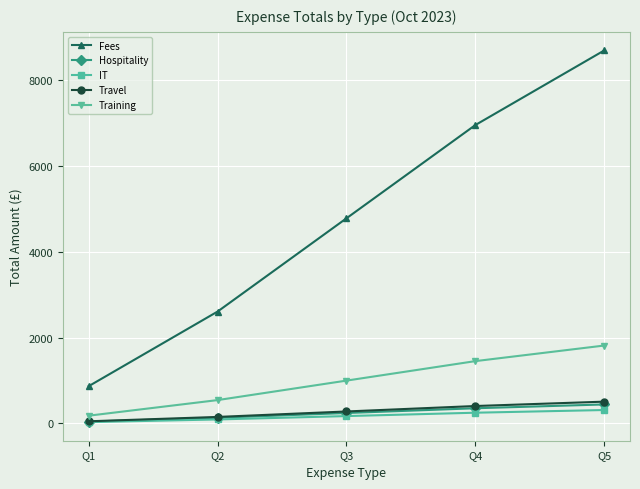

List the labels in order of Training value, largest first.

Q5, Q4, Q3, Q2, Q1